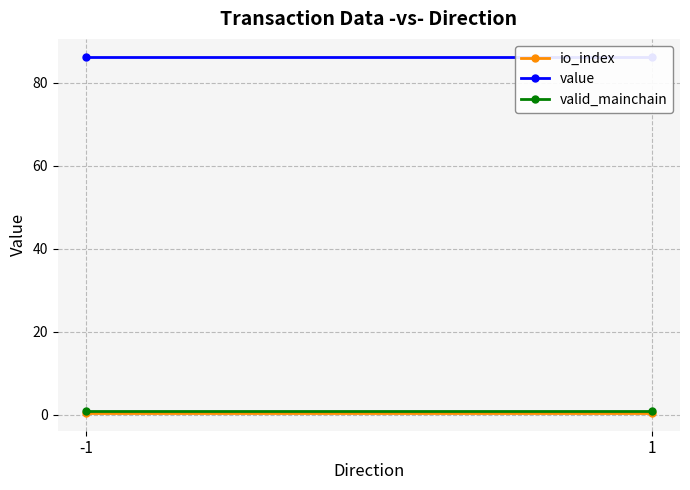

What are all the series names shown in the legend?

io_index, value, valid_mainchain